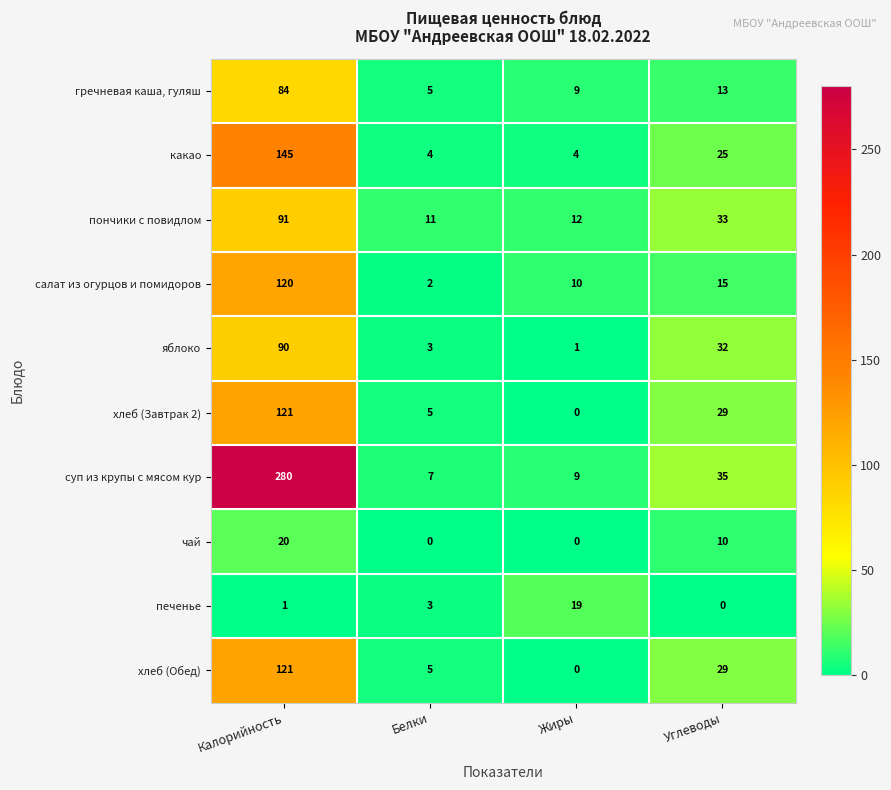

At which category is the sum across all series the highest?

Калорийность